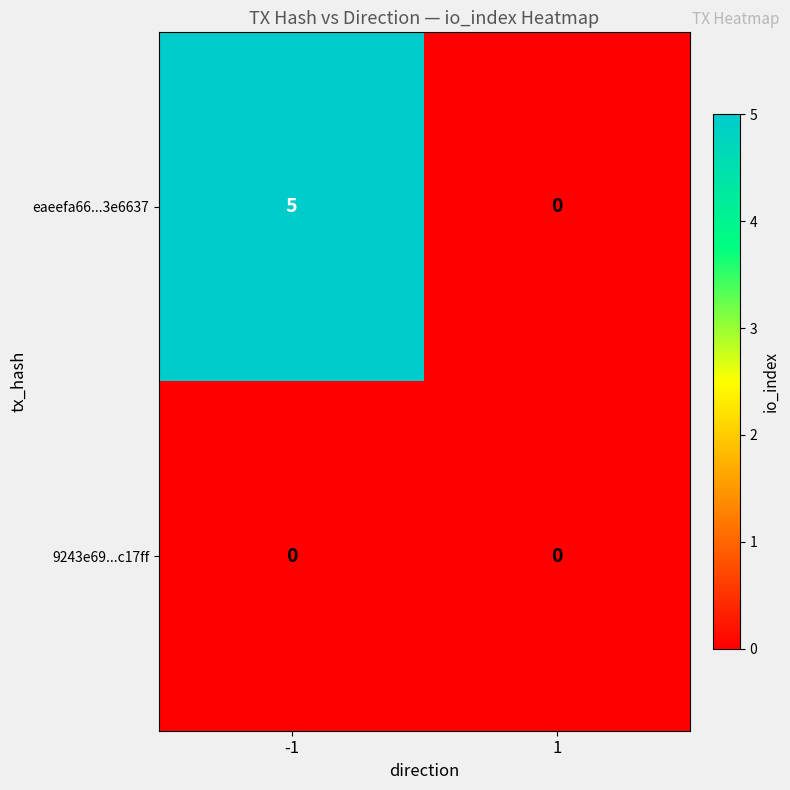

Which series has the widest spread of values?

eaeefa66...3e6637